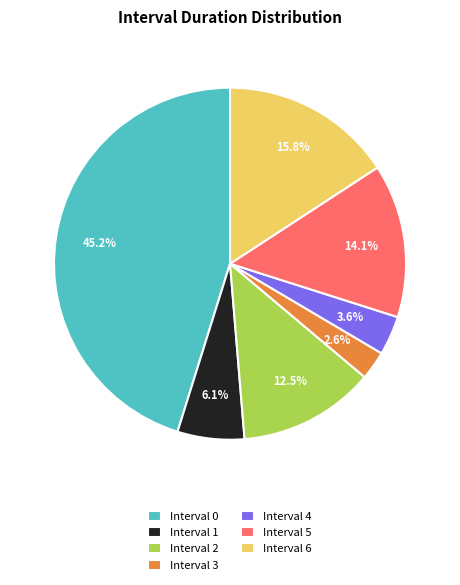

Which has a higher value, Interval 2 or Interval 0?

Interval 0